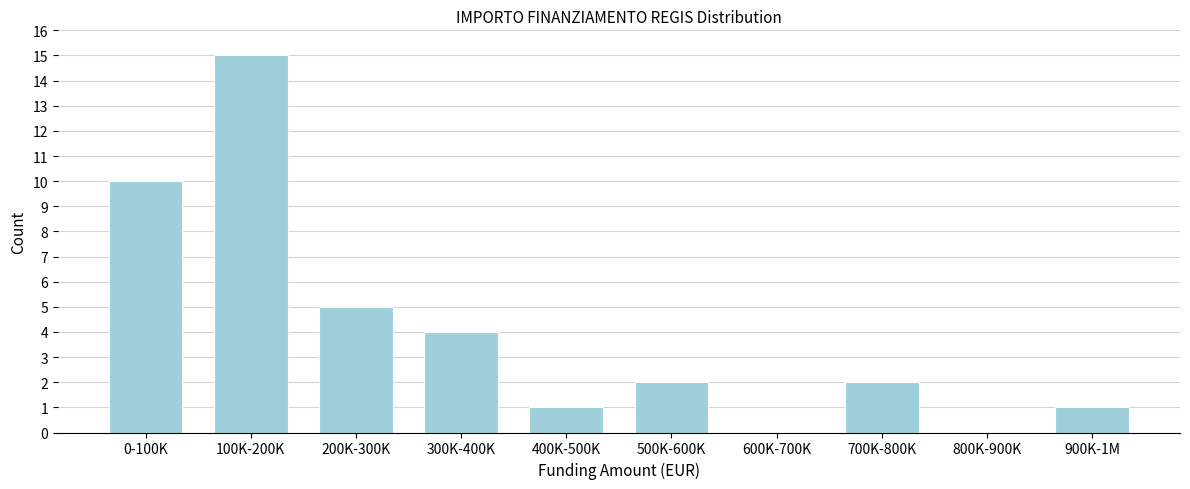

Reading right to left, transcribe all the data shown in this chart.

900K-1M=1	800K-900K=0	700K-800K=2	600K-700K=0	500K-600K=2	400K-500K=1	300K-400K=4	200K-300K=5	100K-200K=15	0-100K=10